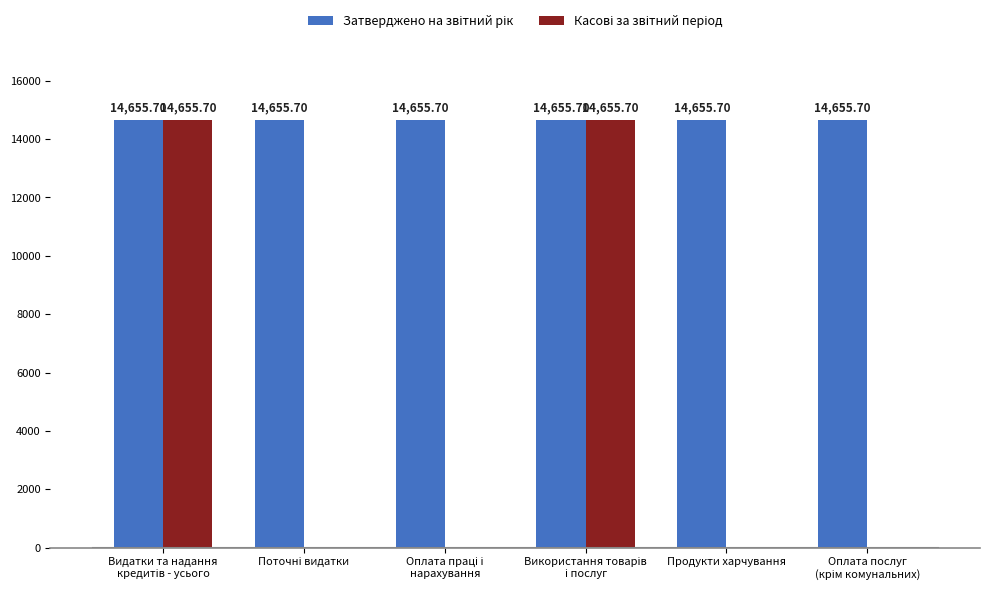

How many groups of bars are there?

6